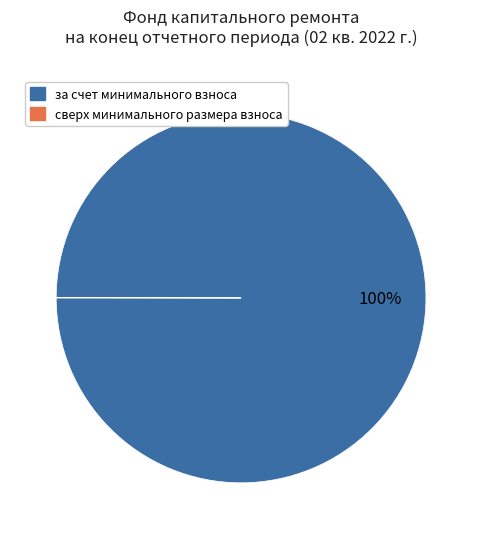

True or false: за счет минимального взноса accounts for 100% of the total.

True